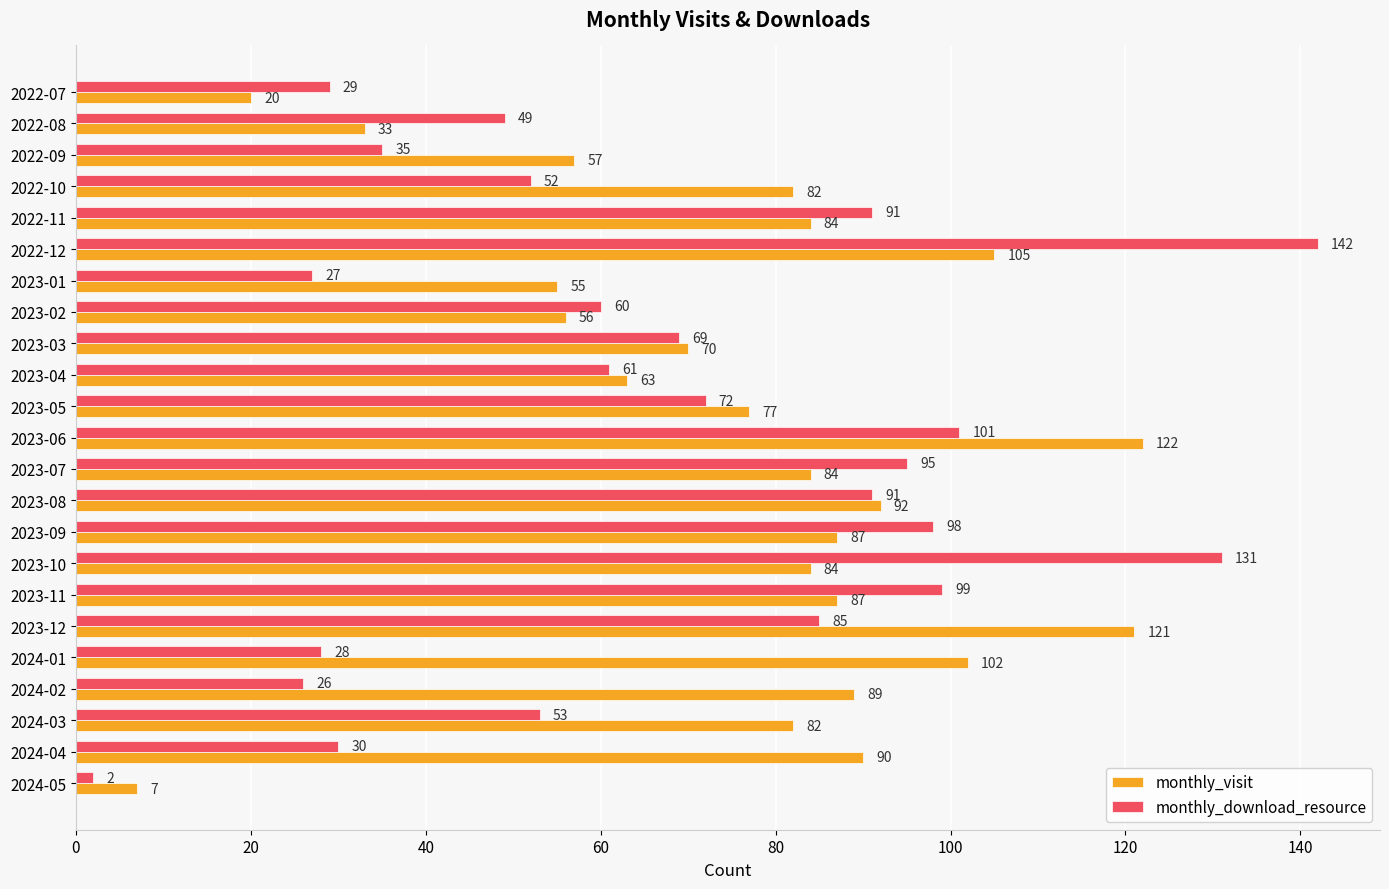

Rank the series by their maximum value, from lowest to highest.

monthly_visit, monthly_download_resource